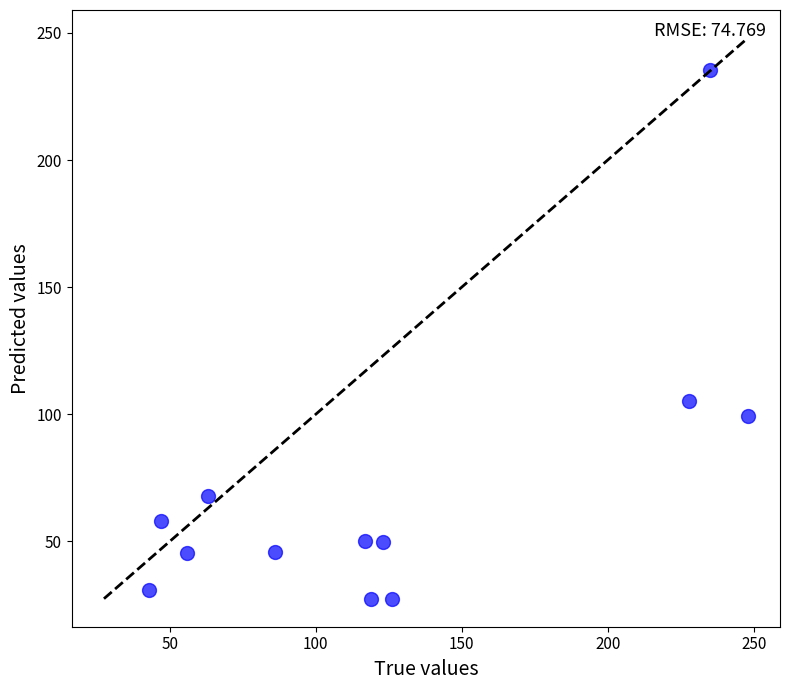

What Y value in the scatter plot is closest to 131?

105.4